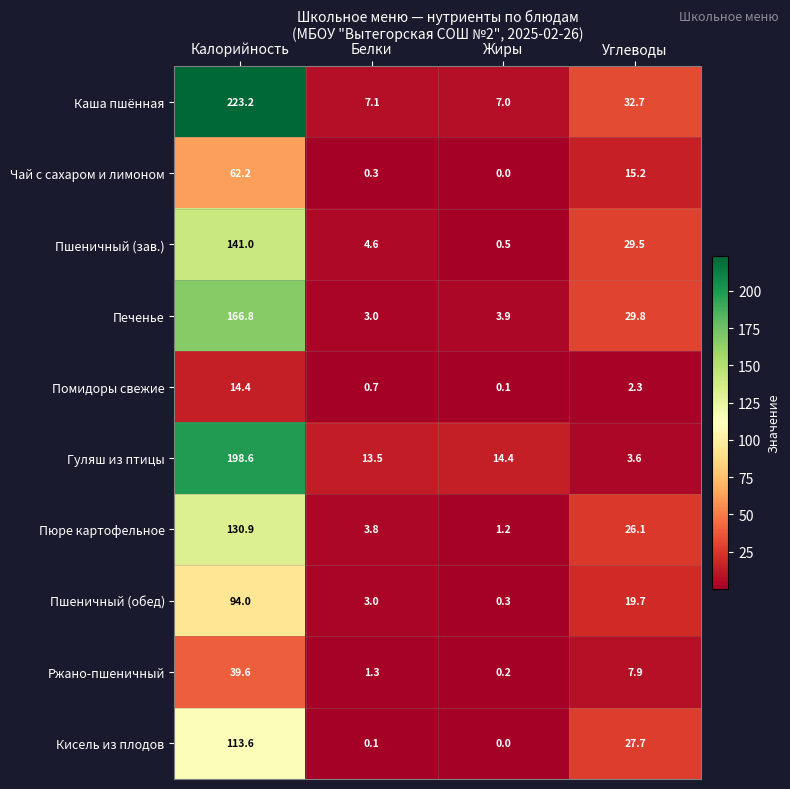

What is the difference between the highest and lowest values at Калорийность?

208.8